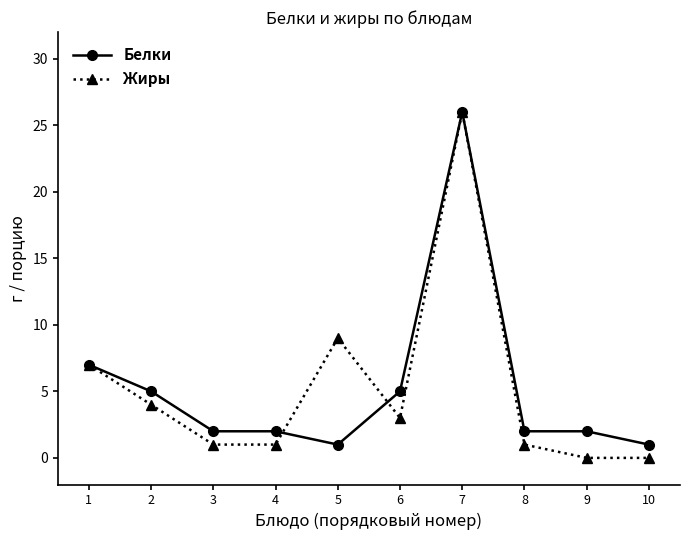

The Белки series shows 2 at 9. True or false?

True